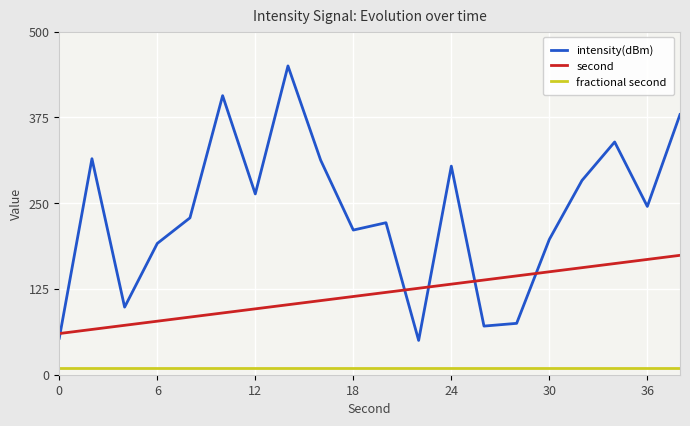

Is this an area chart (filled region under the line)?

No